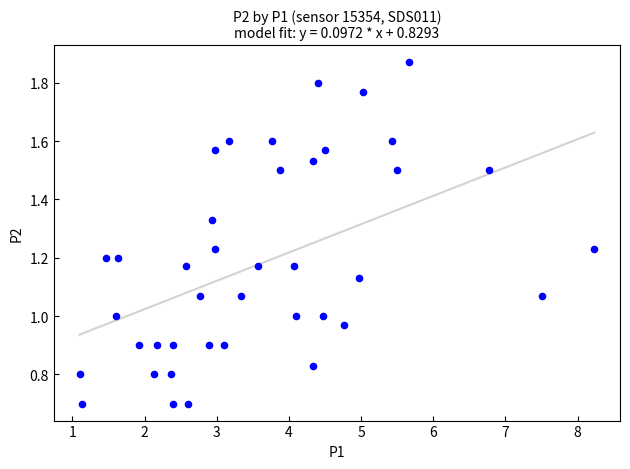

What is the range of X values (max minus min)?

7.1